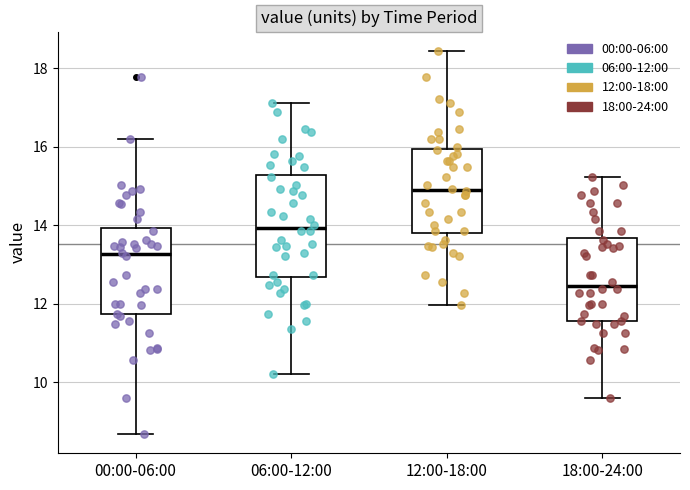

Where is the upper edge of the box for 06:00-12:00 on the y-axis? The values are not printed on the chart, so give them approximately, as read against the axis.

15.2